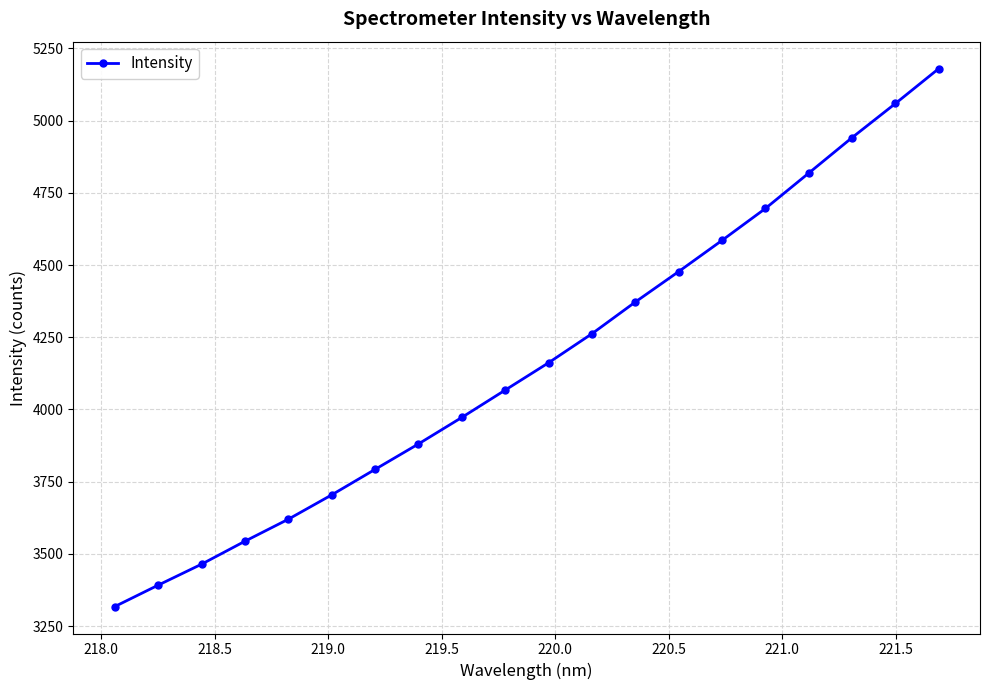

What is the greatest value displayed?

5180.3